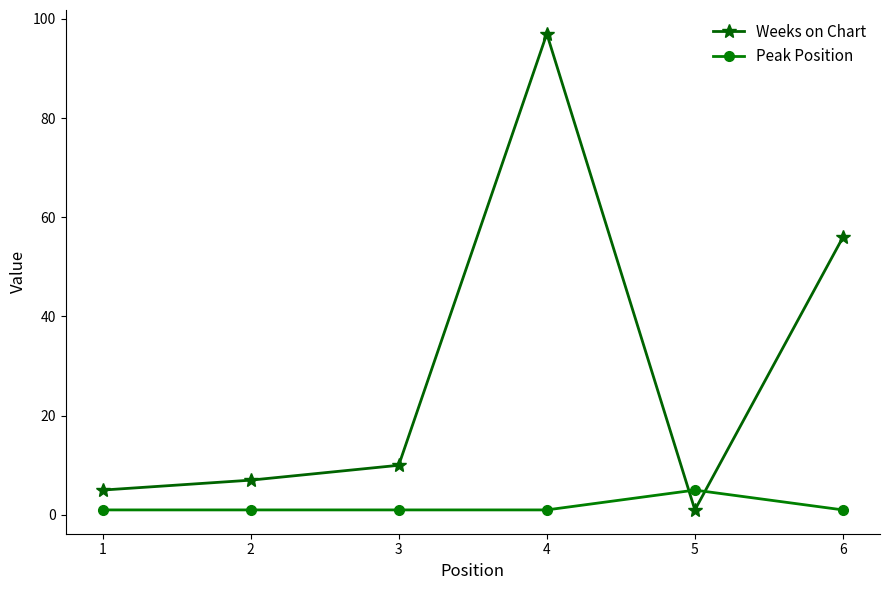

At which label does Peak Position reach its peak?

5